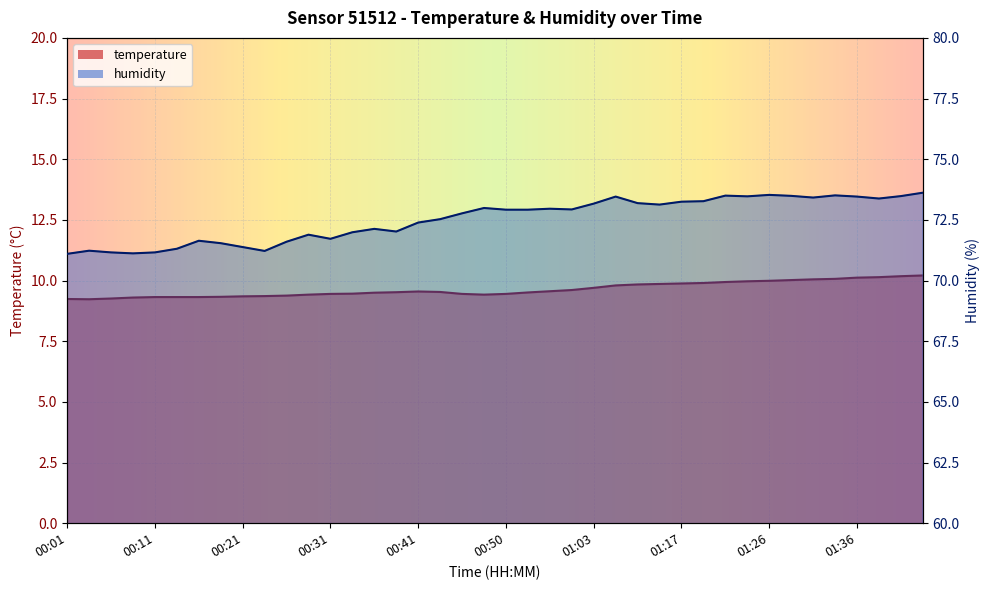

Reading right to left, list all the values displayed in this chart.

temperature: 01:44=10.2	01:41=10.2	01:39=10.1	01:36=10.1	01:34=10.1	01:31=10.1	01:29=10.0	01:26=10.0	01:24=10.0	01:21=9.9	01:19=9.9	01:17=9.9	01:14=9.9	01:11=9.8	01:09=9.8	01:03=9.7	00:58=9.6	00:55=9.6	00:53=9.5	00:50=9.4	00:48=9.4	00:45=9.4	00:43=9.5	00:41=9.6	00:38=9.5	00:36=9.5	00:33=9.5	00:31=9.4	00:28=9.4	00:26=9.4	00:23=9.4	00:21=9.3	00:18=9.3	00:16=9.3	00:14=9.3	00:11=9.3	00:09=9.3	00:06=9.3	00:04=9.2	00:01=9.2
humidity: 01:44=73.6	01:41=73.5	01:39=73.4	01:36=73.5	01:34=73.5	01:31=73.4	01:29=73.5	01:26=73.5	01:24=73.5	01:21=73.5	01:19=73.3	01:17=73.2	01:14=73.1	01:11=73.2	01:09=73.5	01:03=73.2	00:58=72.9	00:55=73.0	00:53=72.9	00:50=72.9	00:48=73.0	00:45=72.8	00:43=72.5	00:41=72.4	00:38=72.0	00:36=72.1	00:33=72.0	00:31=71.7	00:28=71.9	00:26=71.6	00:23=71.2	00:21=71.4	00:18=71.5	00:16=71.6	00:14=71.3	00:11=71.2	00:09=71.1	00:06=71.2	00:04=71.2	00:01=71.1